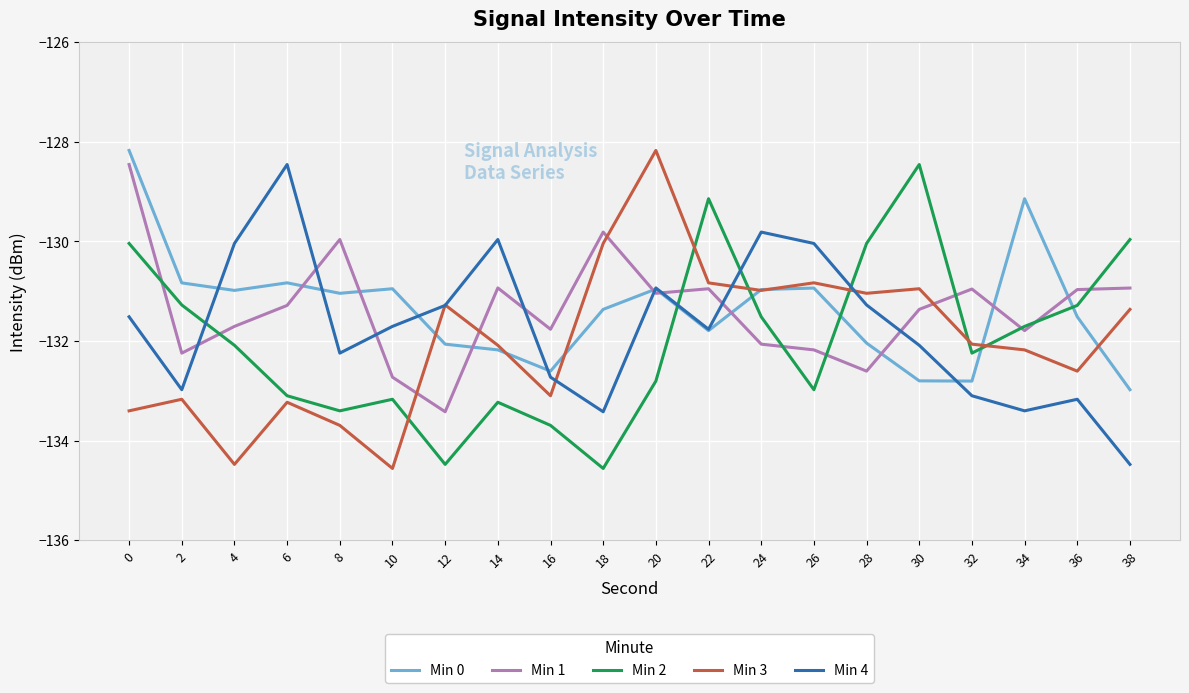

Is it true that Min 0 equals -128.2 at 0?

True